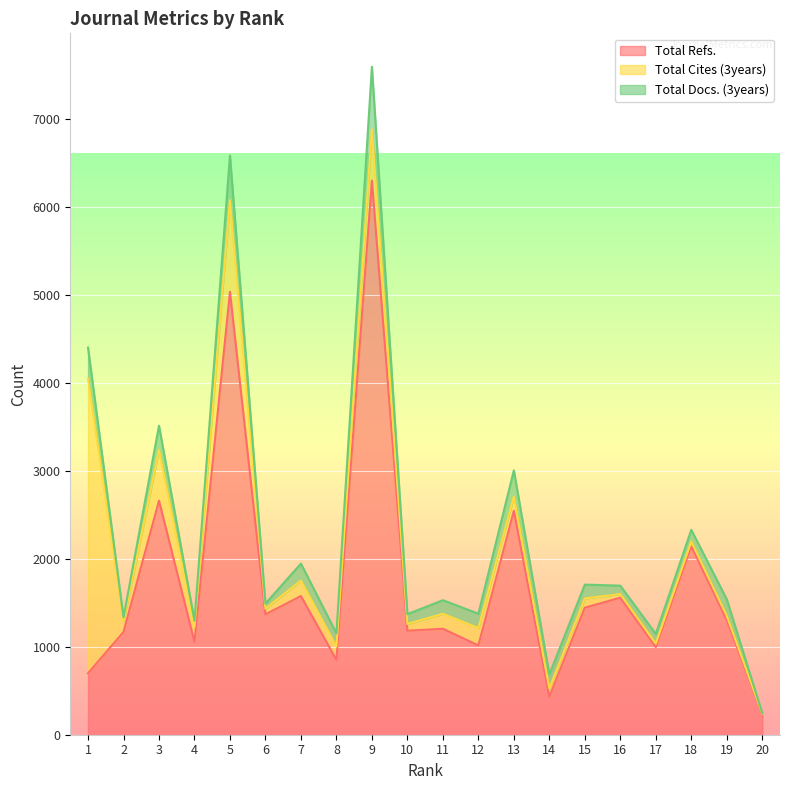

At 1, list the series in order from largest to smallest.

Total Cites (3years), Total Refs., Total Docs. (3years)